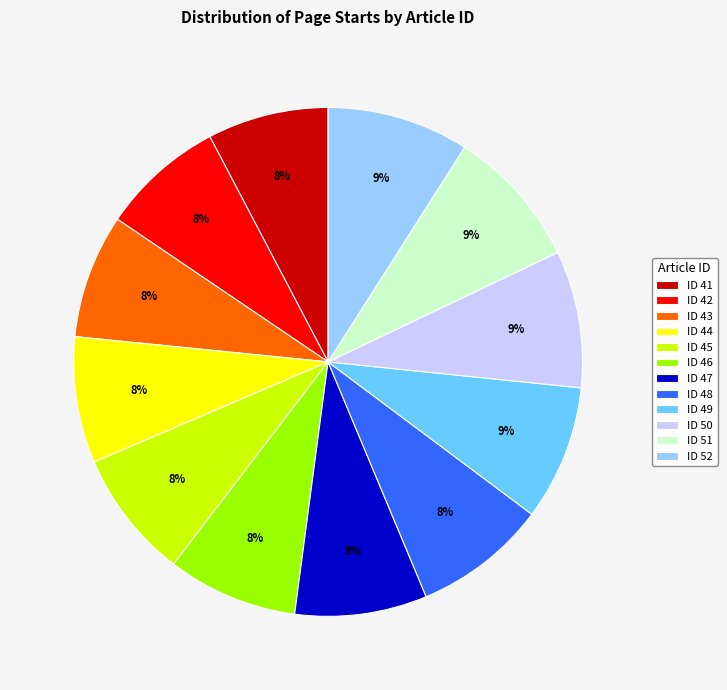

Is it true that ID 41 is 1% of the pie?

False